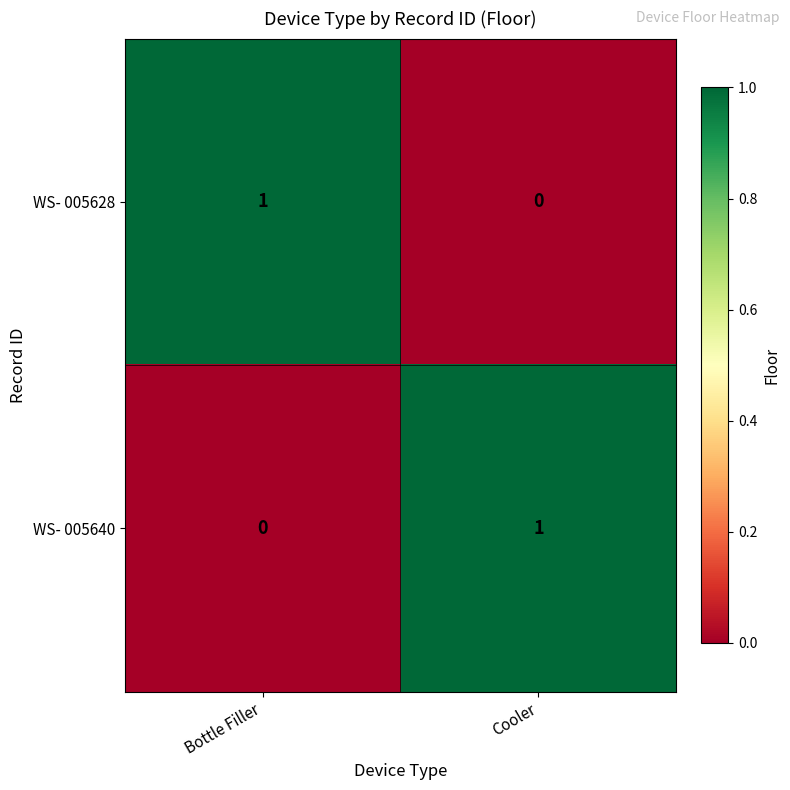

At which label is WS- 005640 closest to 0?

Bottle Filler